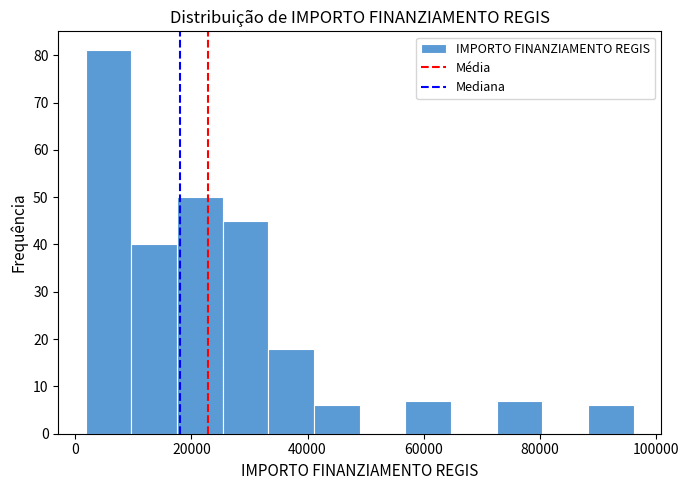

Around what value on the x-axis is the tallest bar? Give the approximate position of its centre, as read against the axis.

6000